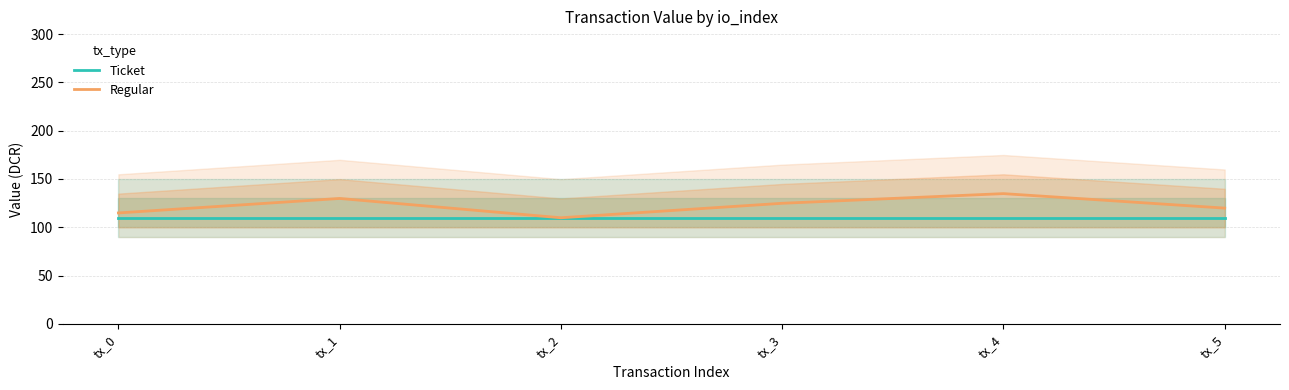

Reading right to left, extract all data points from this chart.

Ticket: 109.8	109.8	109.8	109.8	109.8	109.8
Regular: 119.8	134.8	124.8	109.8	129.8	114.8